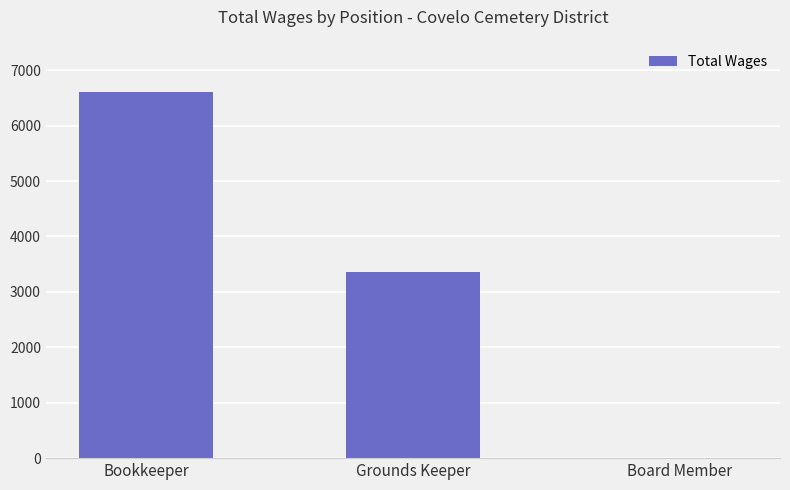

Between Bookkeeper and Board Member, which is larger?

Bookkeeper